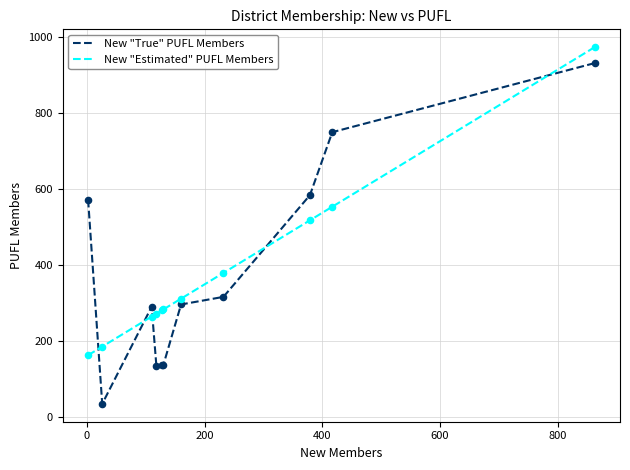

Which series has the largest range (max minus min)?

New "True" PUFL Members